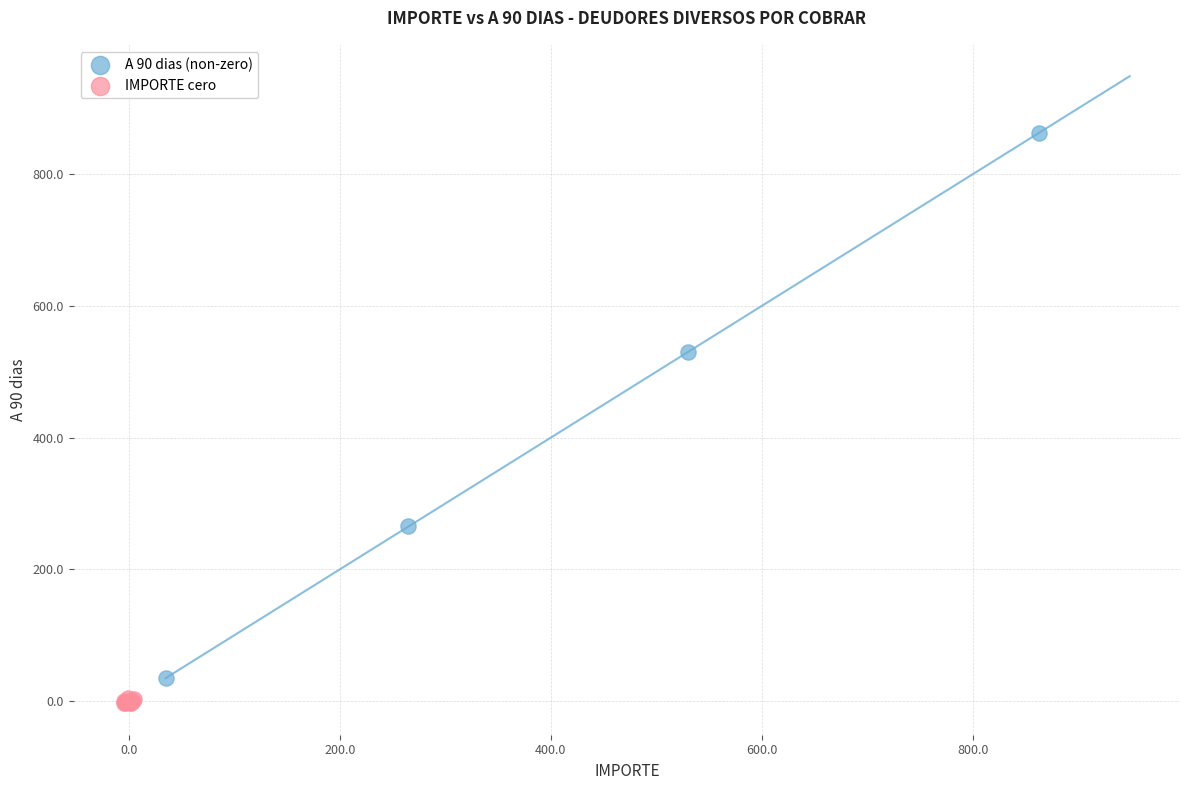

Which series contains the highest Y value?

A 90 dias (non-zero)